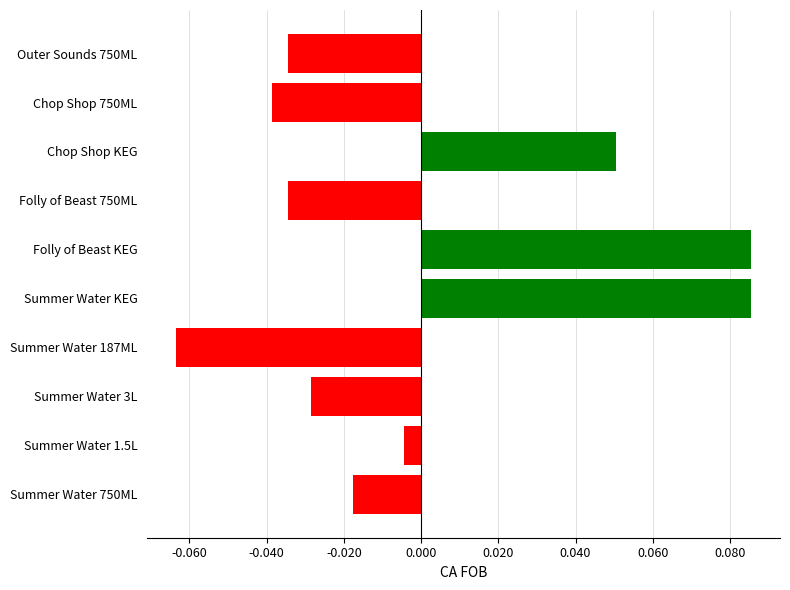

Is it true that the value at Folly of Beast 750ML is -0.1?

False